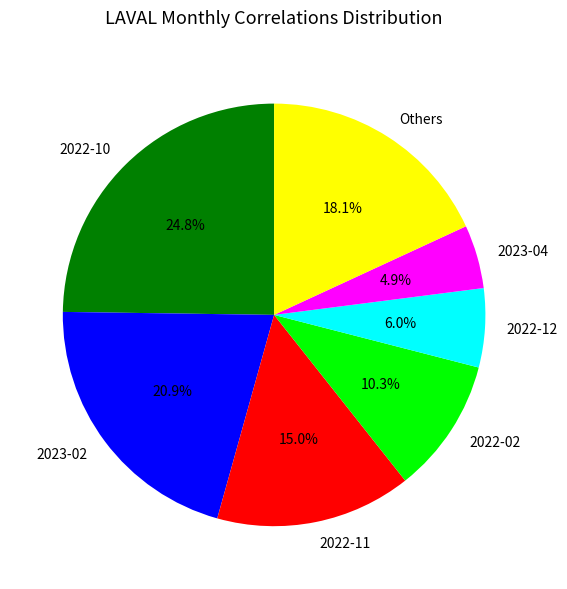

Count the number of slices in the pie.

7